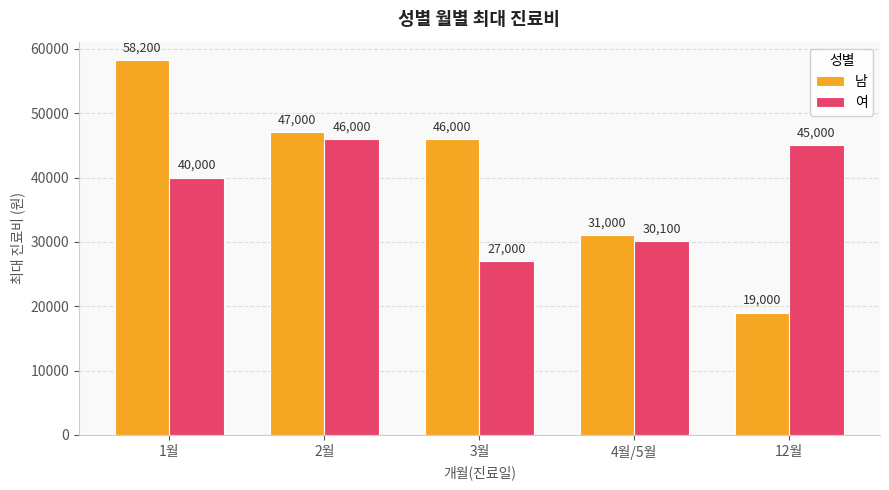

What is the total value across all series at 4월/5월?

61100